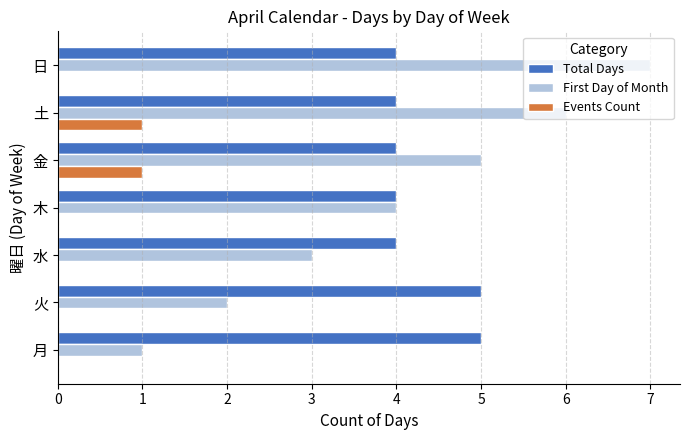

What is the total value across all series at 木?

8